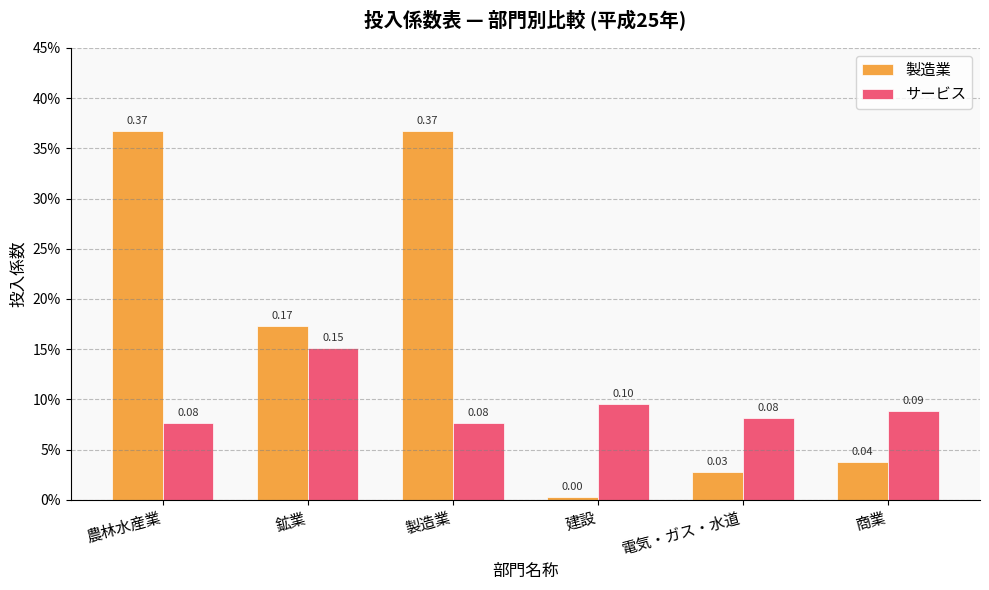

Between 鉱業 and 製造業, which series saw the biggest shift?

製造業